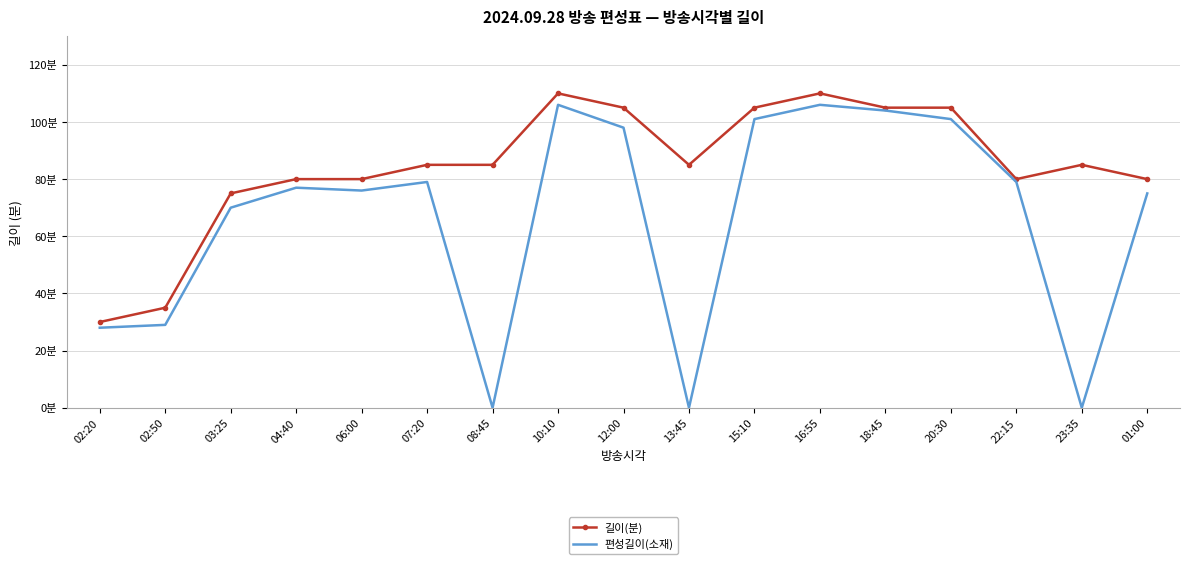

What is the value of the 편성길이(소재) point at the 3rd from the left?

70